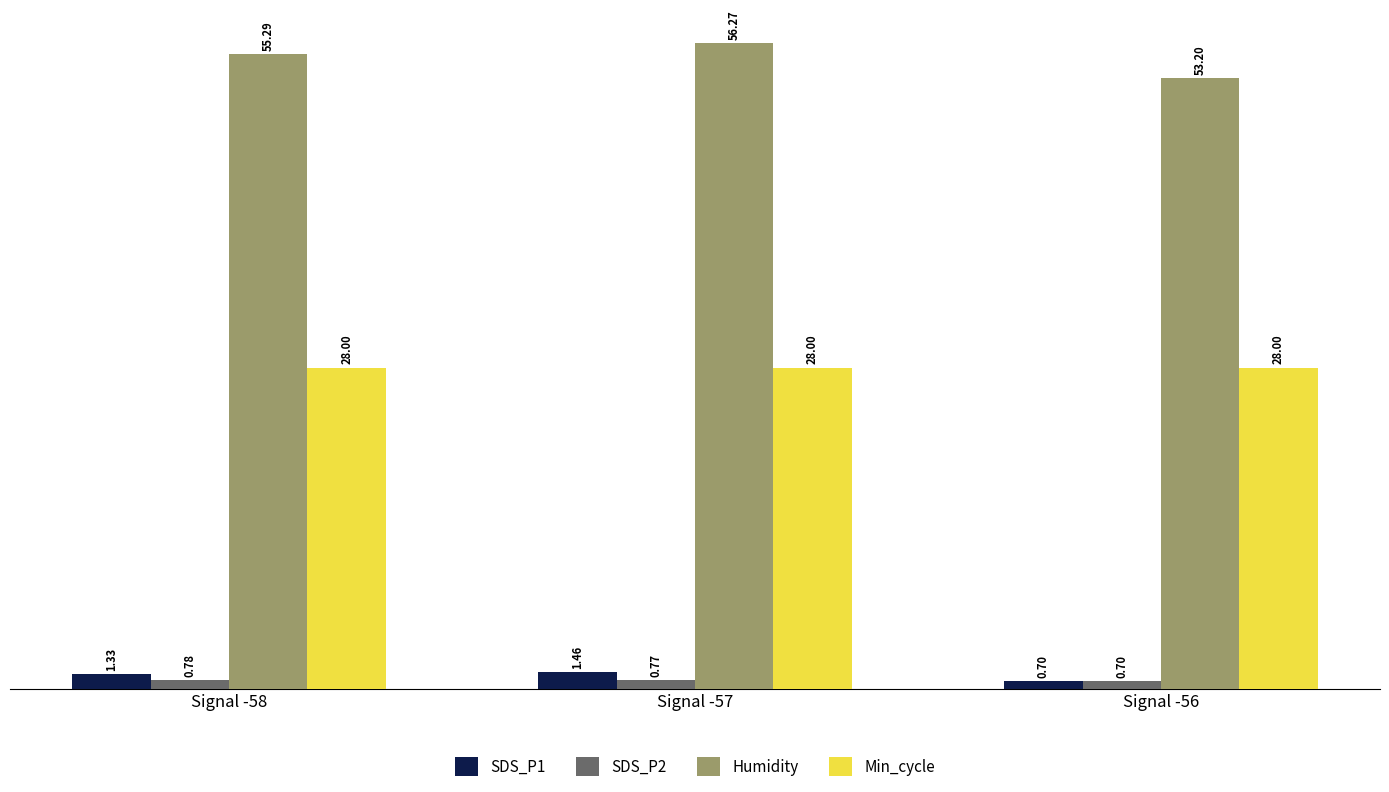

How many groups of bars are there?

3